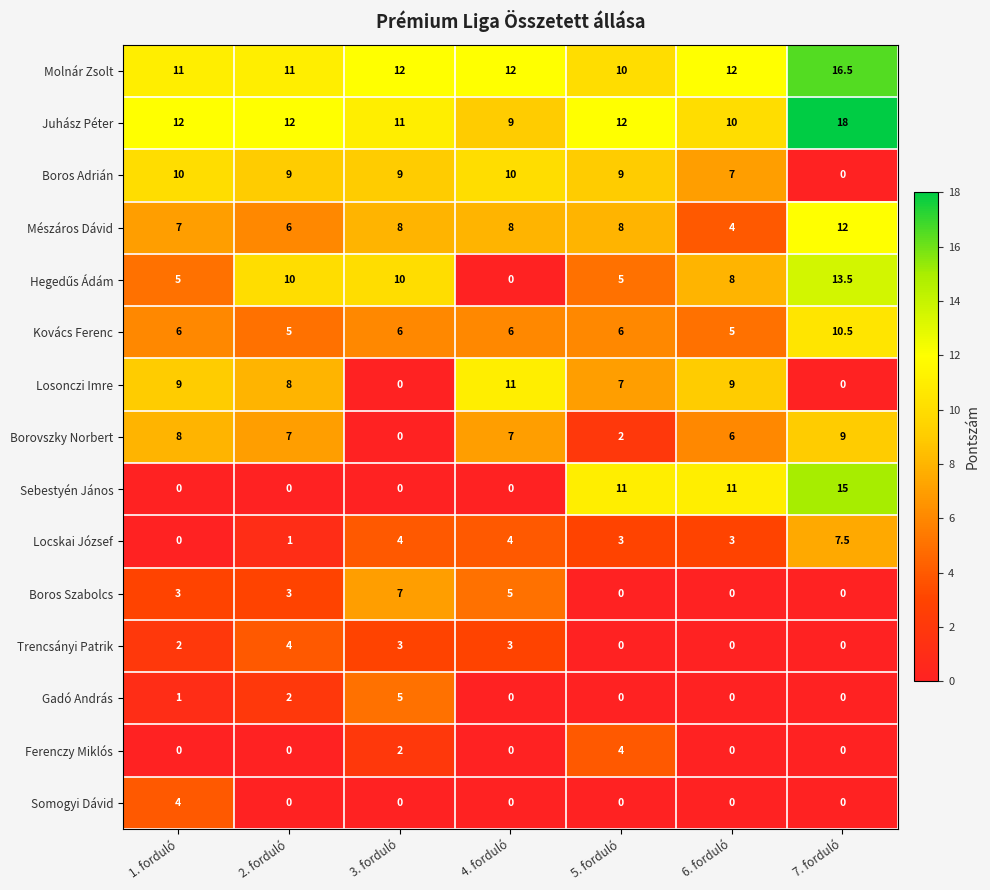

Count the number of categories in the chart.

7